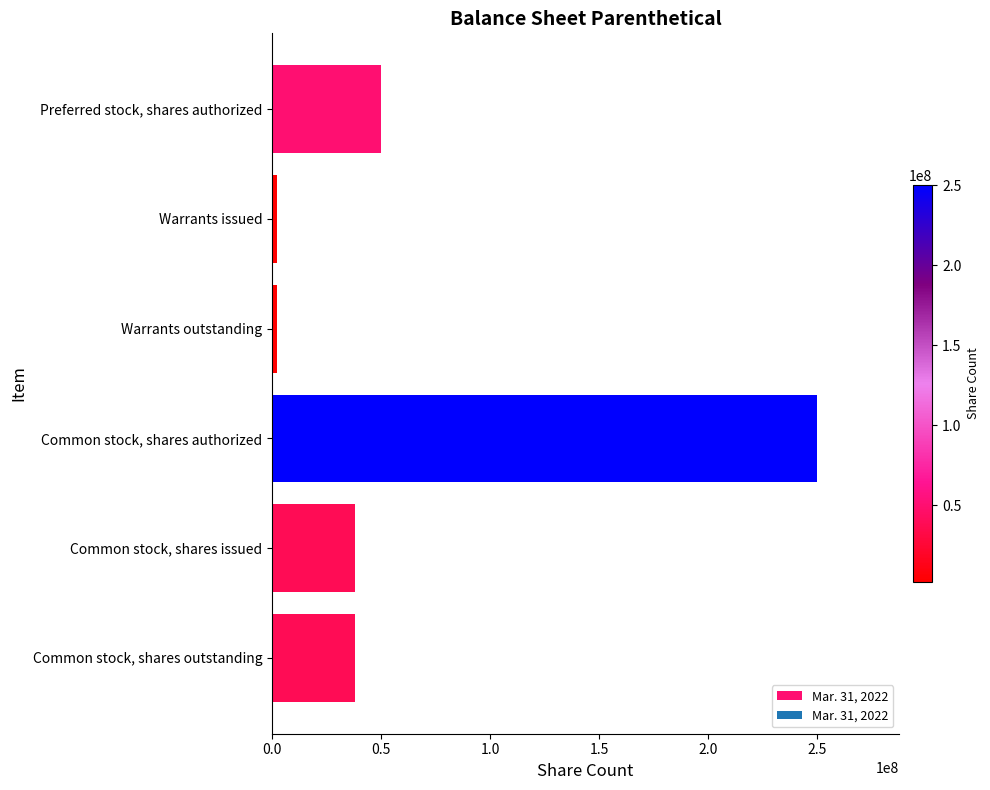

Approximately how many times larger is the value at Preferred stock, shares authorized compared to Common stock, shares issued?

1.3